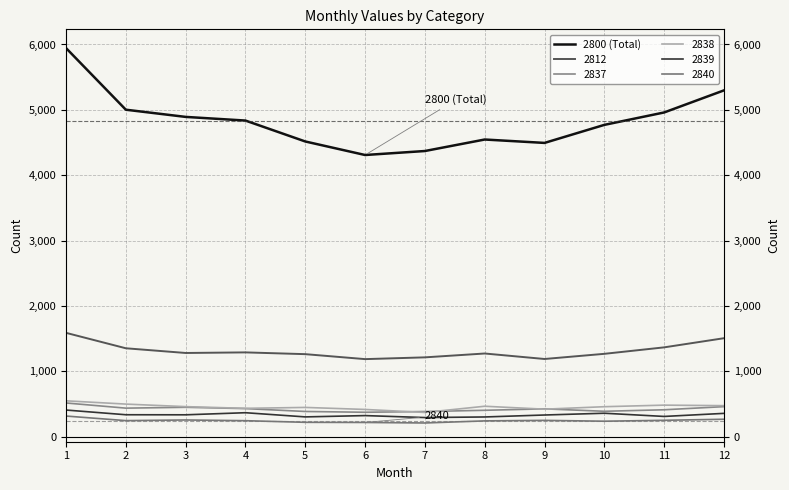

What is the maximum value shown in the chart?

5945